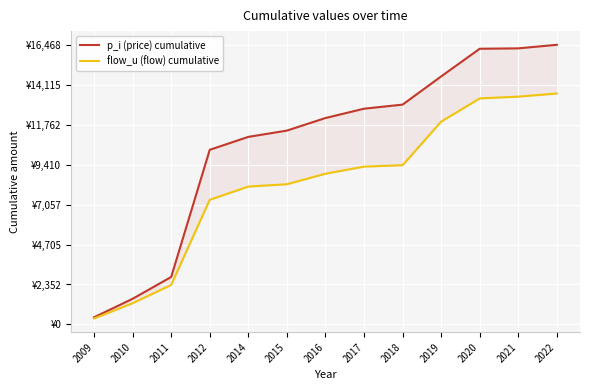

True or false: flow_u (flow) cumulative has a value of 4998 at 2020.

False